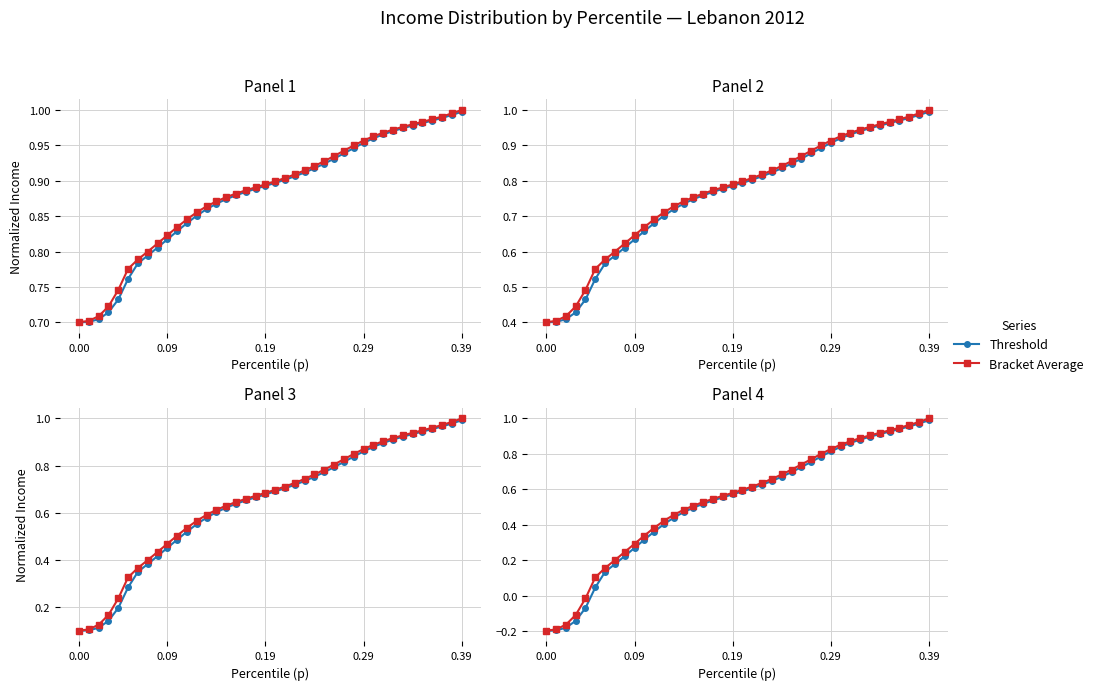

How many categories are shown in the chart?

40